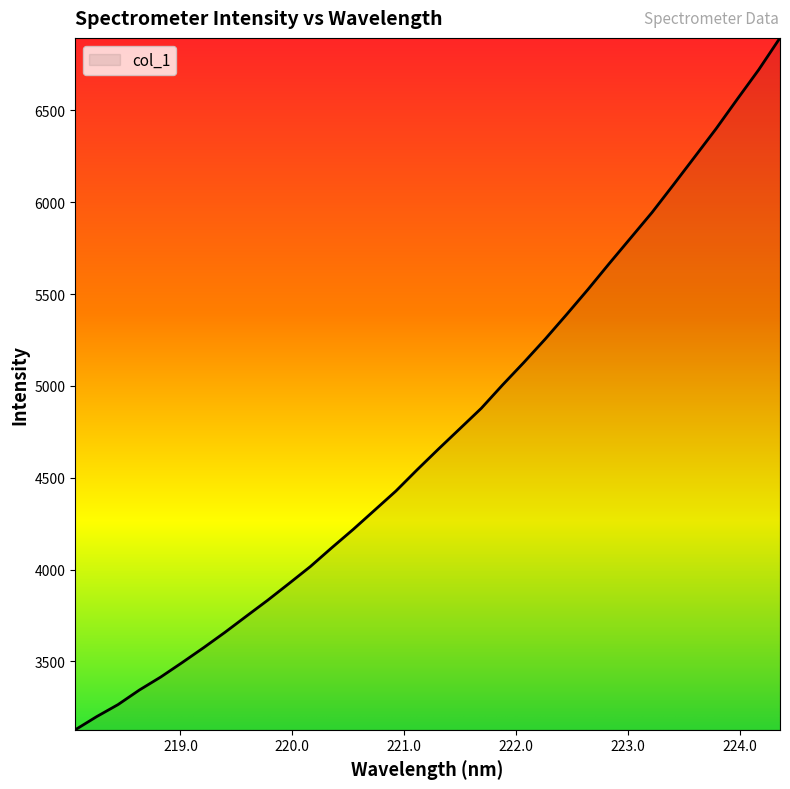

What is the maximum value shown in the chart?

6894.4